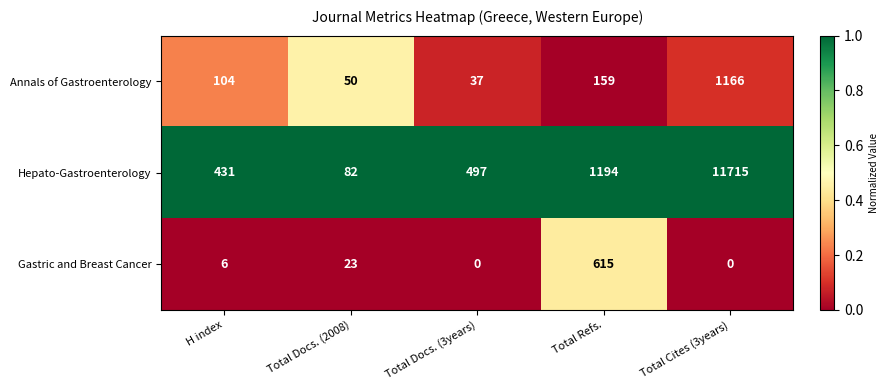

What is the highest value of the Hepato-Gastroenterology series?

11715